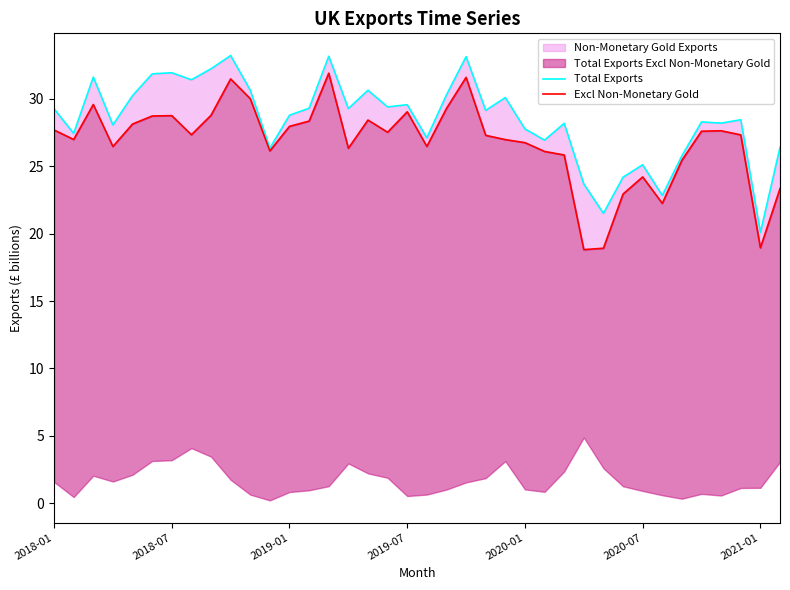

How many data points in Excl Non-Monetary Gold are less than 27?

17